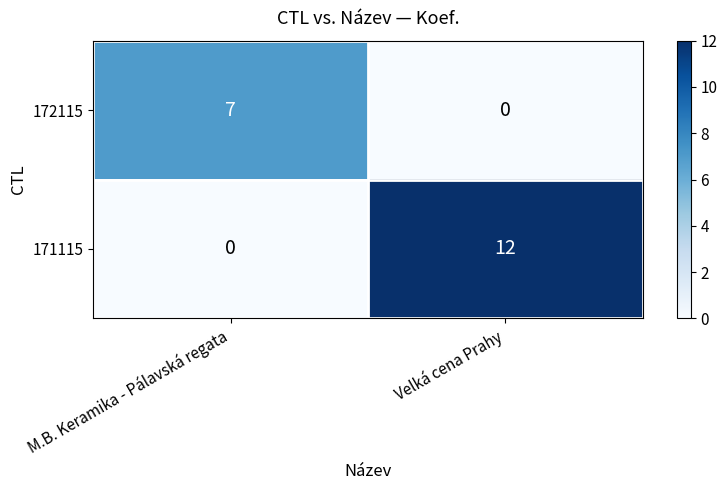

Reading right to left, transcribe all the data shown in this chart.

172115: Velká cena Prahy=0	M.B. Keramika - Pálavská regata=7
171115: Velká cena Prahy=12	M.B. Keramika - Pálavská regata=0